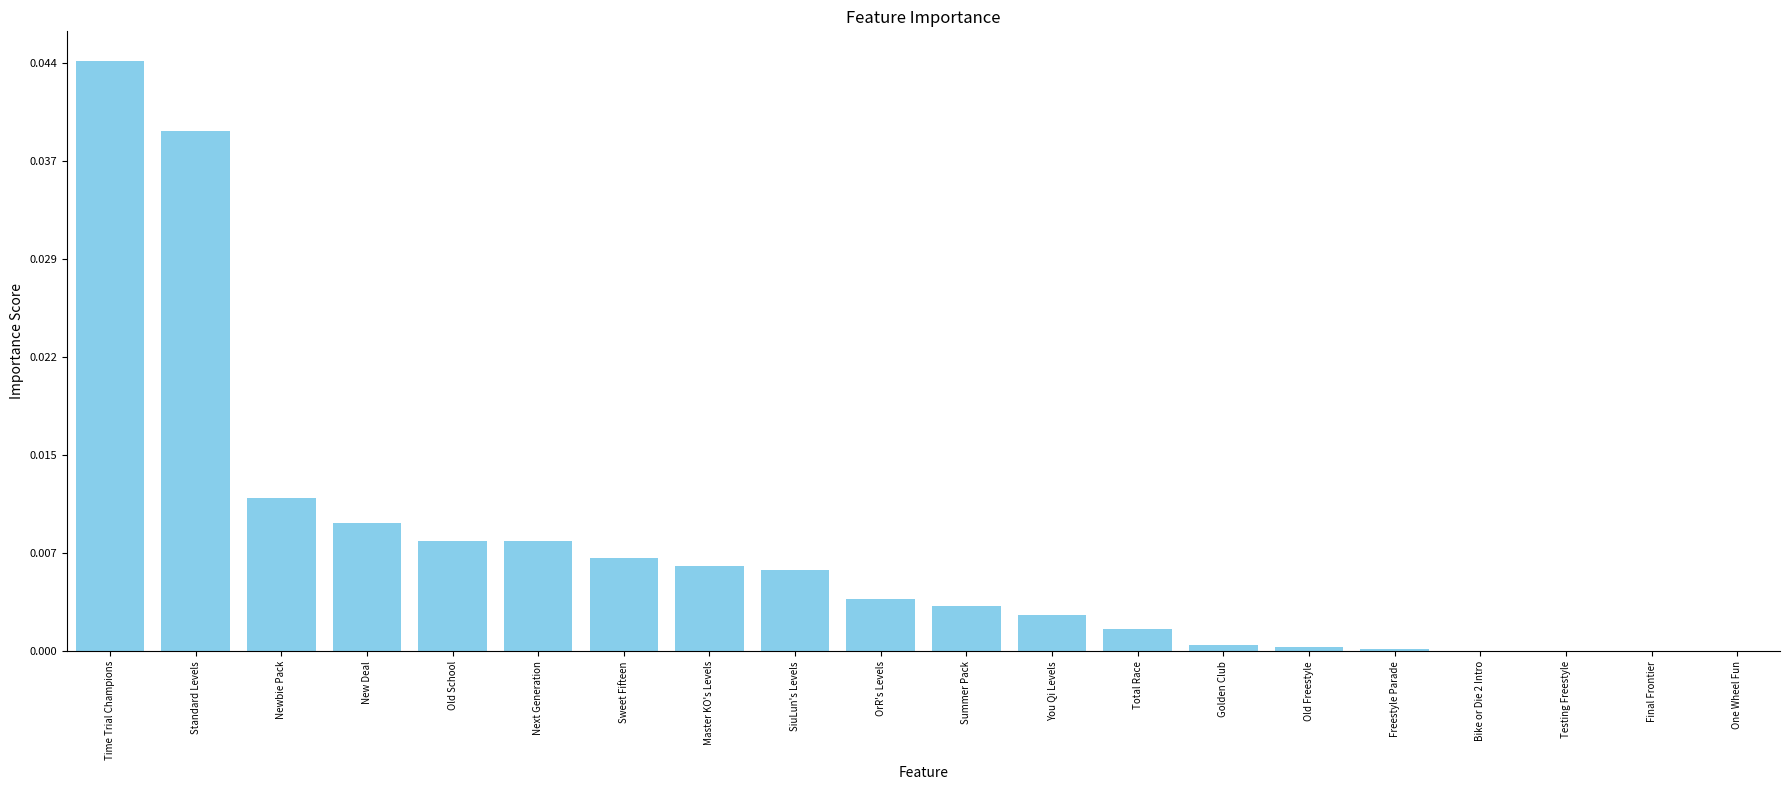

Reading left to right, extract all data points from this chart.

Time Trial Champions=12053	Standard Levels=10626	Newbie Pack=3129	New Deal=2616	Old School=2249	Next Generation=2244	Sweet Fifteen=1901	Master KO's Levels=1737	SiuLun's Levels=1657	OrR's Levels=1072	Summer Pack=919	You Qi Levels=744	Total Race=454	Golden Club=138	Old Freestyle=87	Freestyle Parade=46	Bike or Die 2 Intro=16	Testing Freestyle=10	Final Frontier=9	One Wheel Fun=7